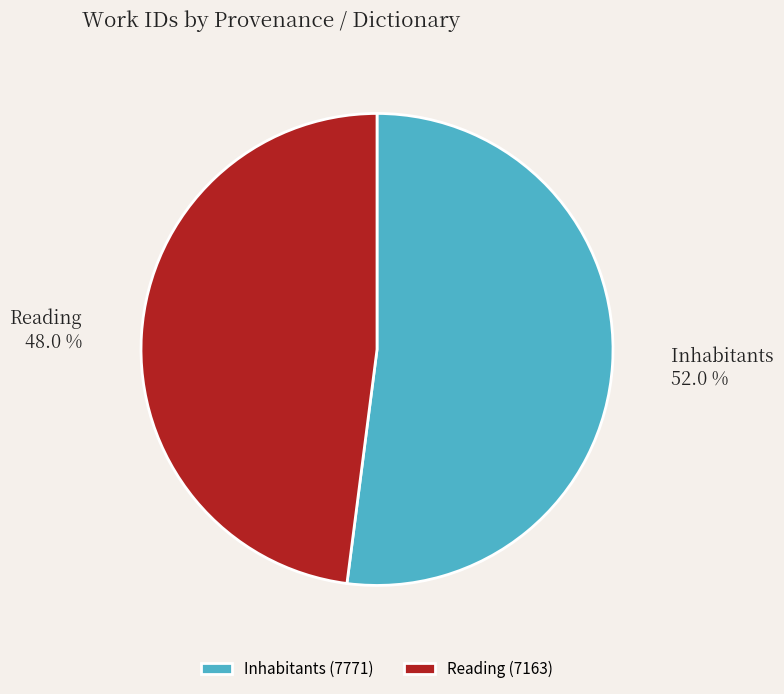

Which category has the smallest portion of the pie?

Reading